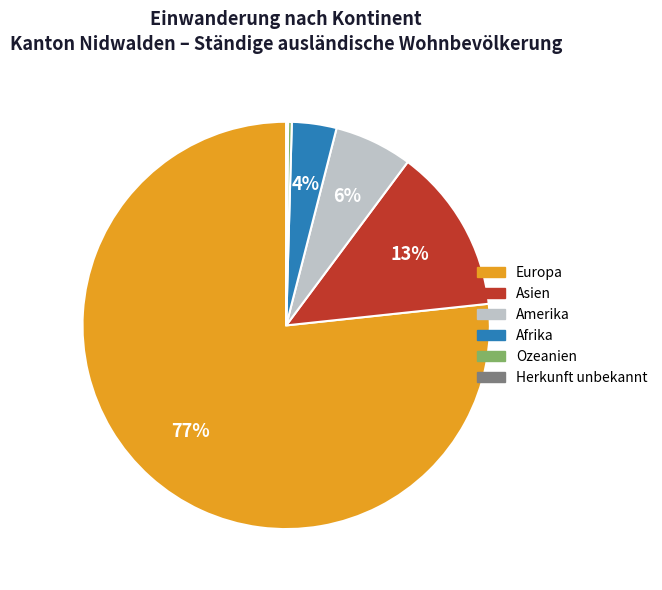

Between Amerika and Europa, which is larger?

Europa